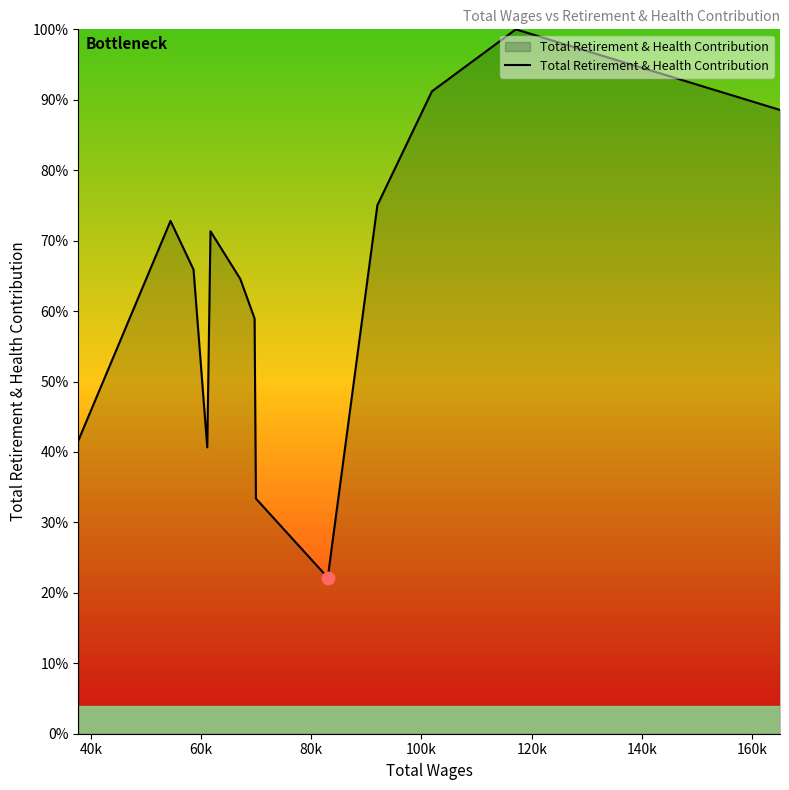

What is the maximum value shown in the chart?

100.0